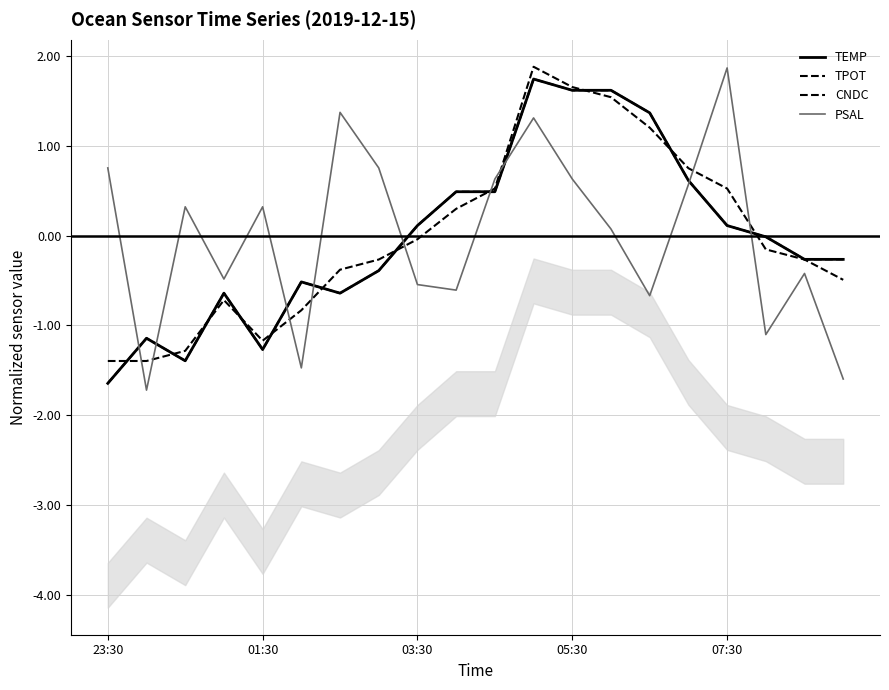

How many intersections are there between TPOT and TEMP?

4